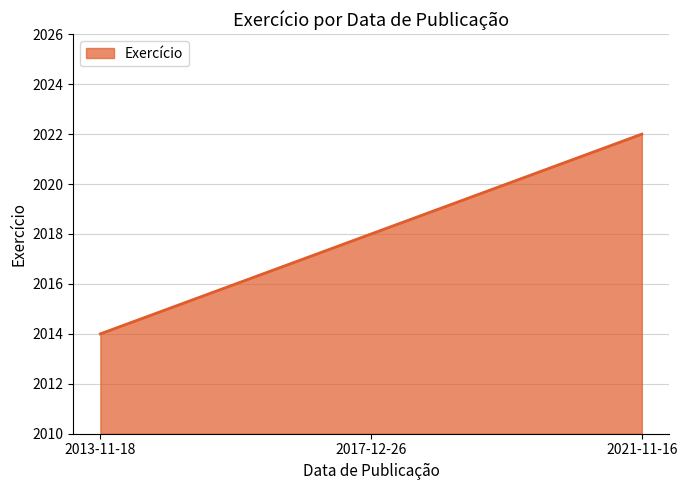

What is the greatest value displayed?

2022